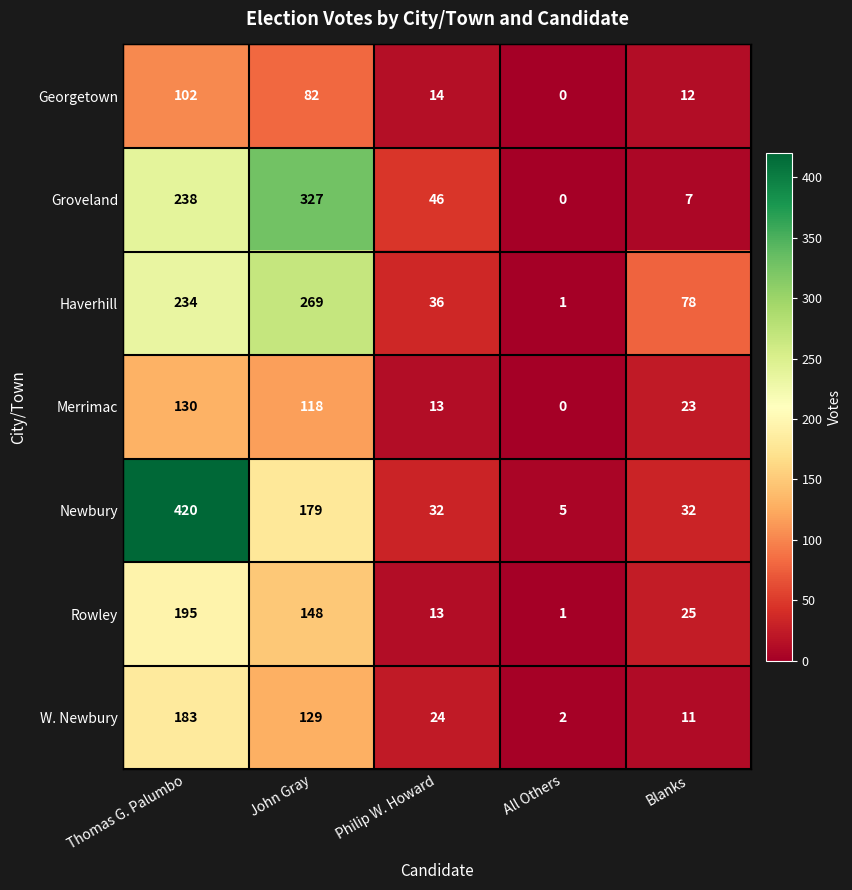

What value does the Newbury series have at All Others, to the nearest 5?

5